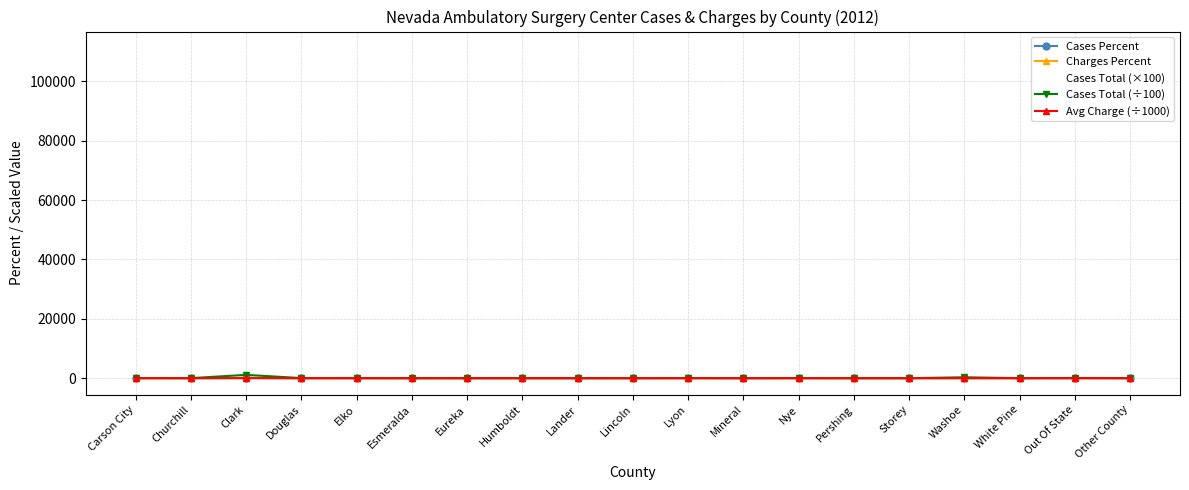

True or false: Cases Total (×100) and Cases Percent cross at least once.

False